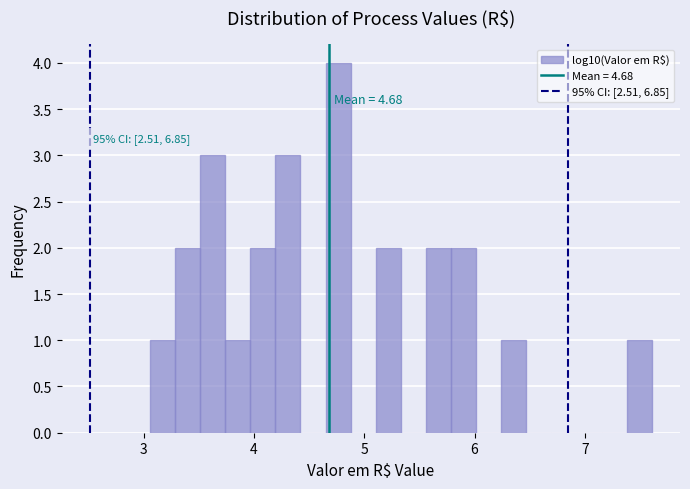

Around what value on the x-axis is the tallest bar? Give the approximate position of its centre, as read against the axis.

4.8